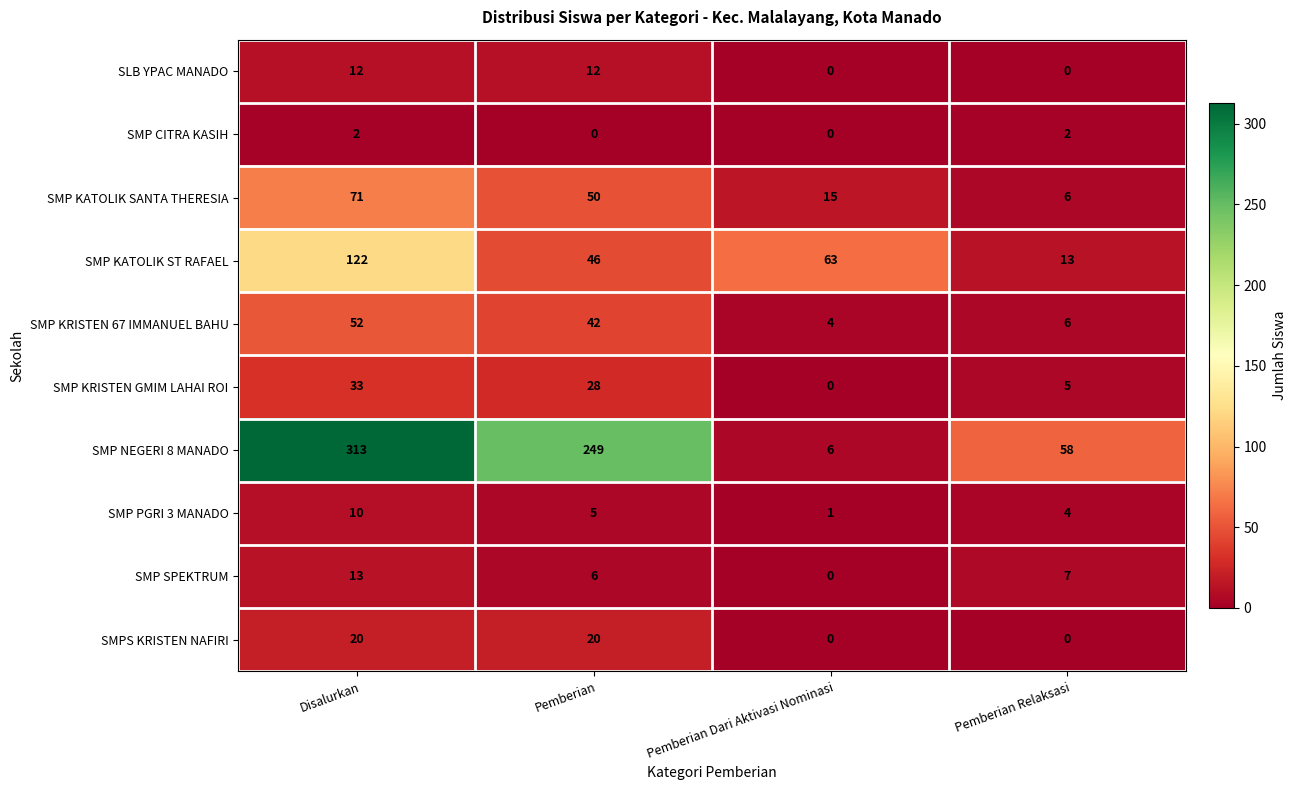

Which series changed the most between Disalurkan and Pemberian Dari Aktivasi Nominasi?

SMP NEGERI 8 MANADO